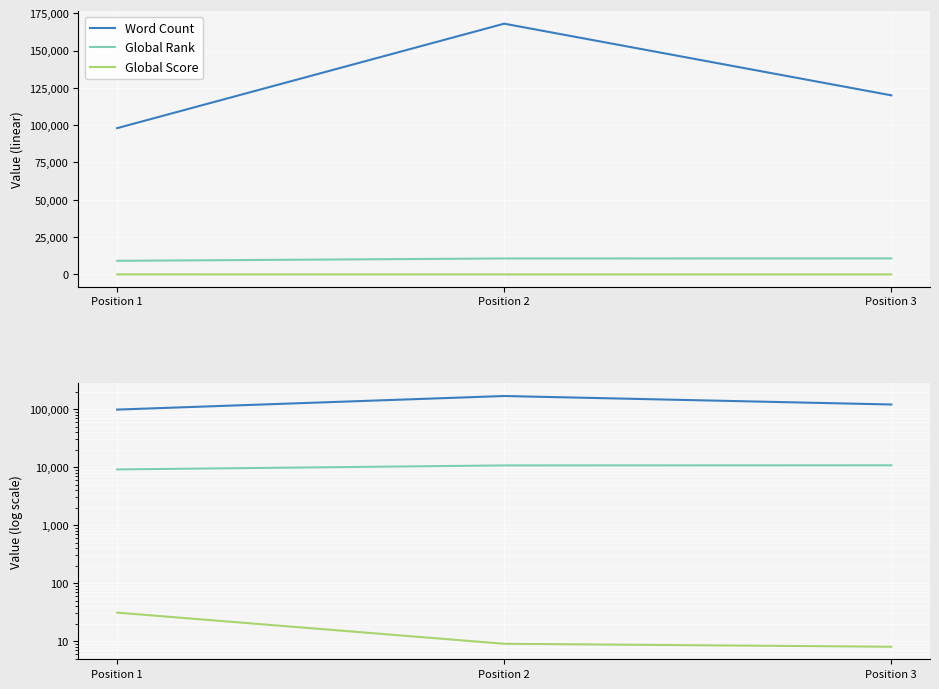

Rank the series at Position 2 from highest to lowest value.

Word Count, Global Rank, Global Score